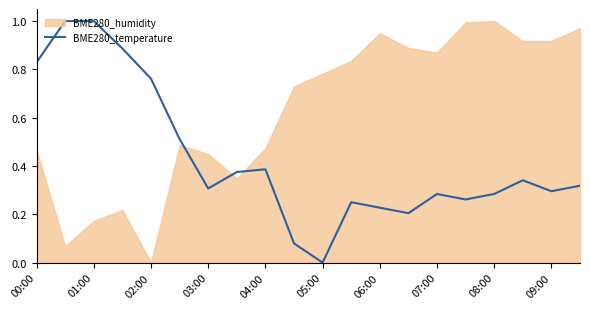

At which label does BME280_temperature reach its minimum?

05:00